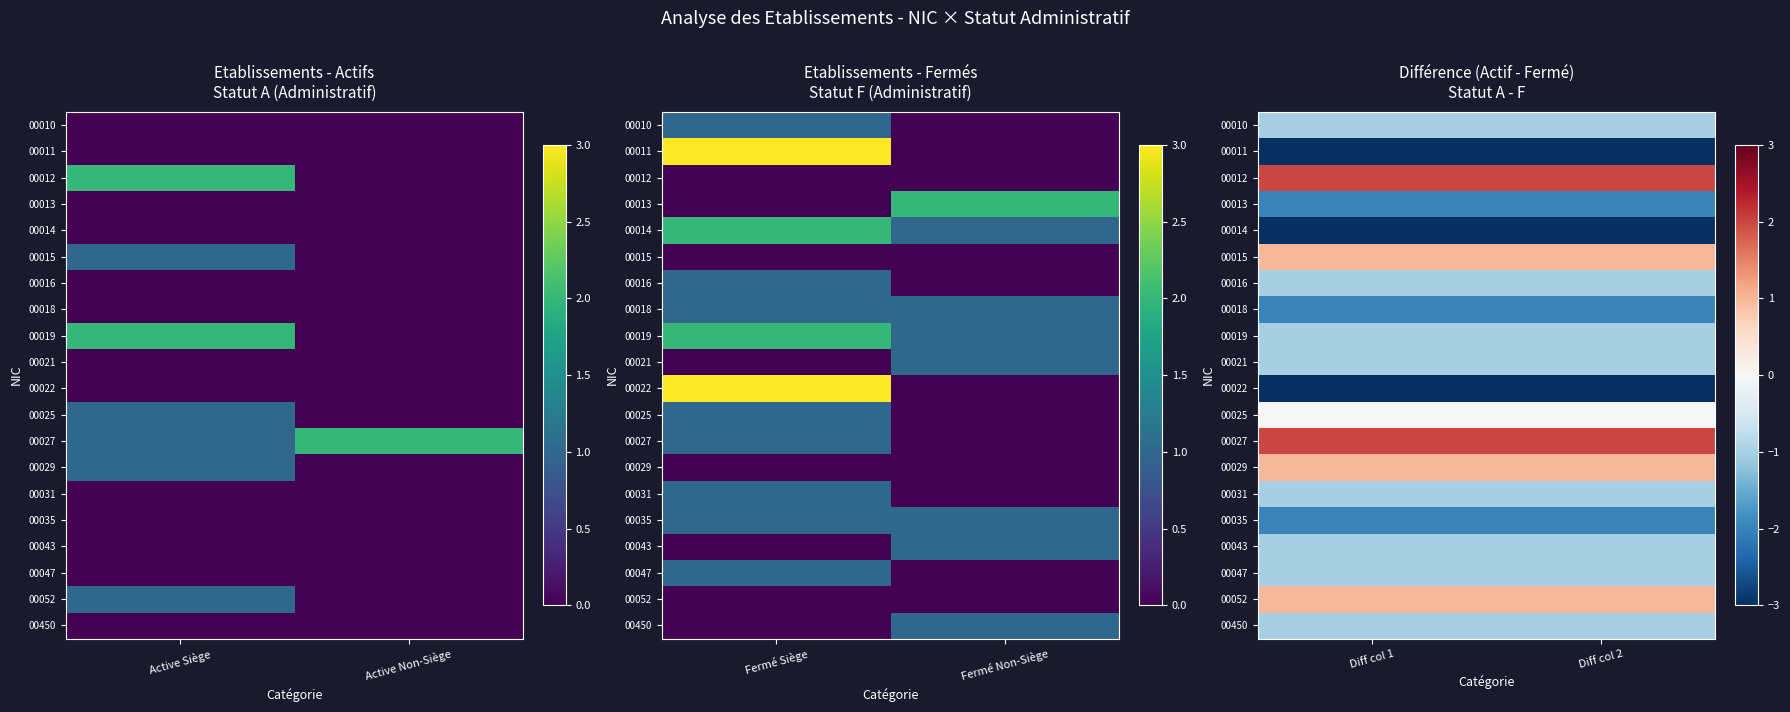

True or false: 00019 has a value of 0 at Diff col 2.

False